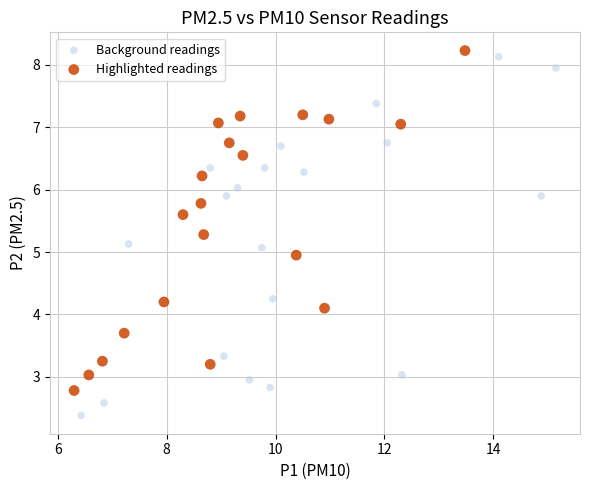

Which series contains the highest Y value?

Highlighted readings